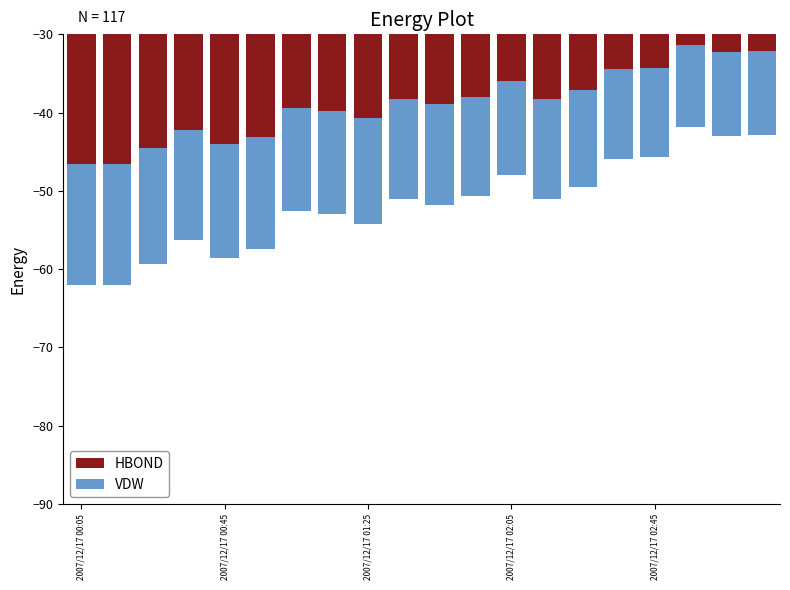

Is the value of VDW at 12 greater than the value of HBOND at 13?

Yes